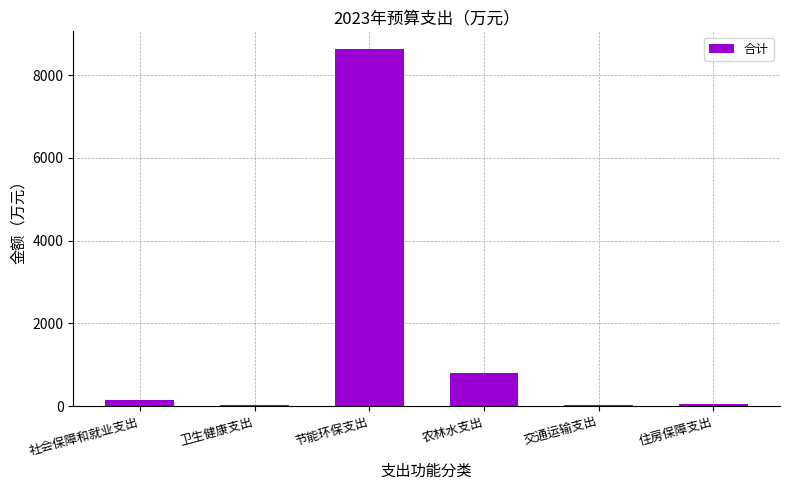

At which category does the chart reach its peak across all series?

节能环保支出